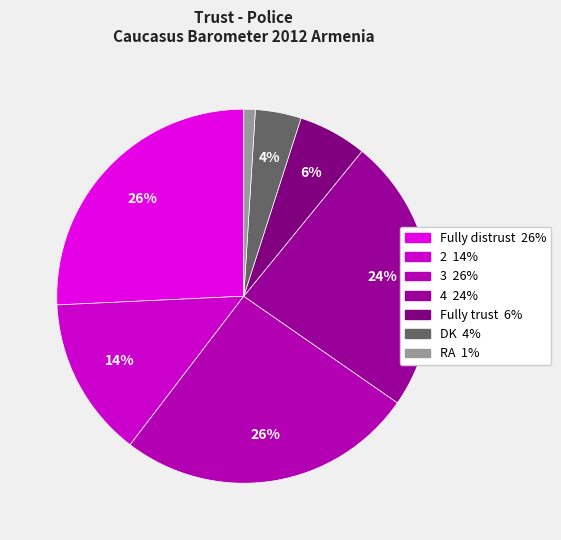

Count the number of slices in the pie.

7